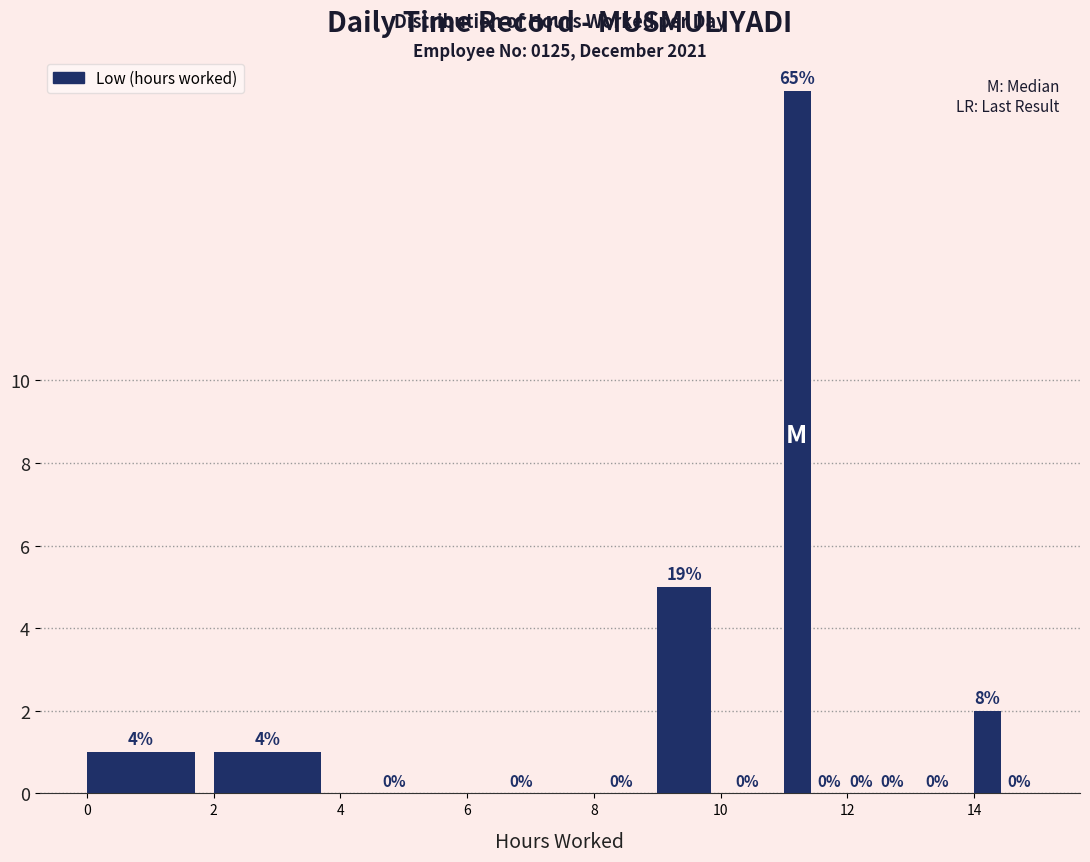

Read against the x-axis, roughly where is the centre of the tallest bar?

11.2